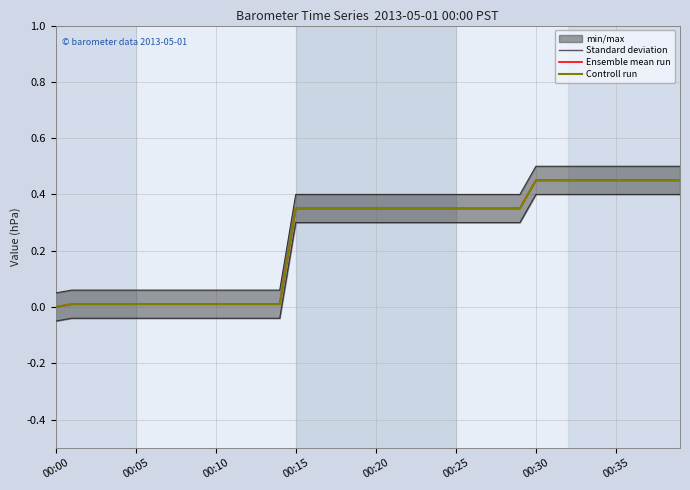

Which category has the highest value in the Controll run series?

00:30